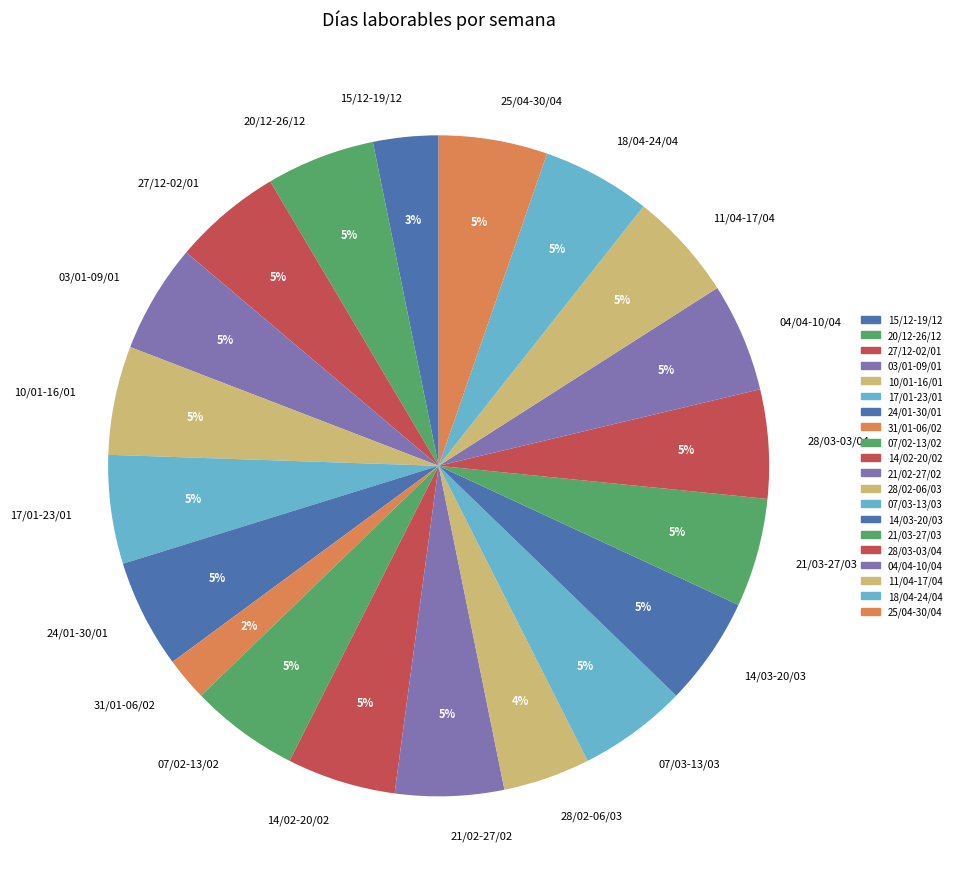

Count the number of slices in the pie.

20